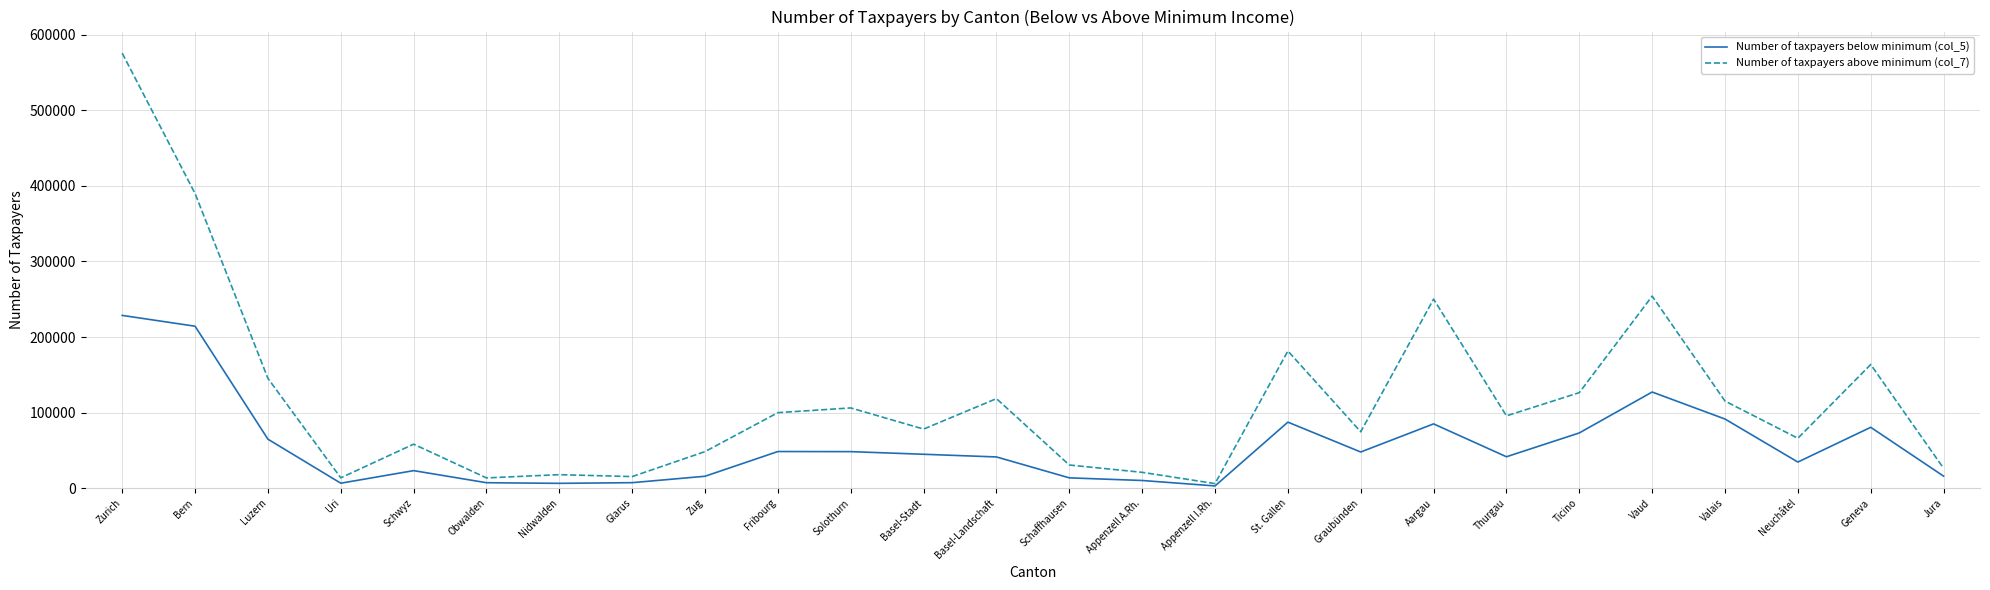

Which category has the highest value across all series?

Zurich